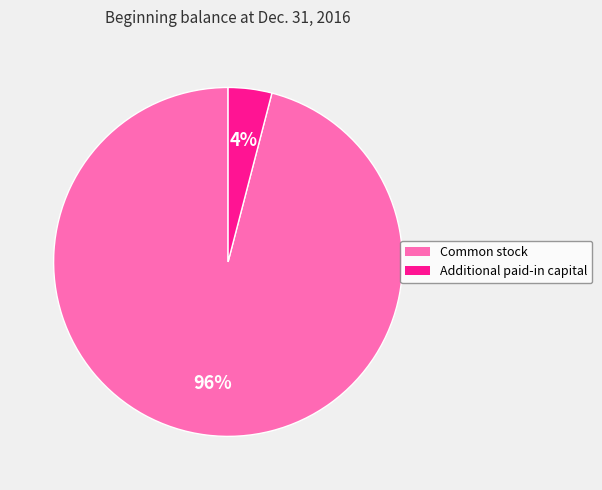

Which slice is the smallest?

Additional paid-in capital